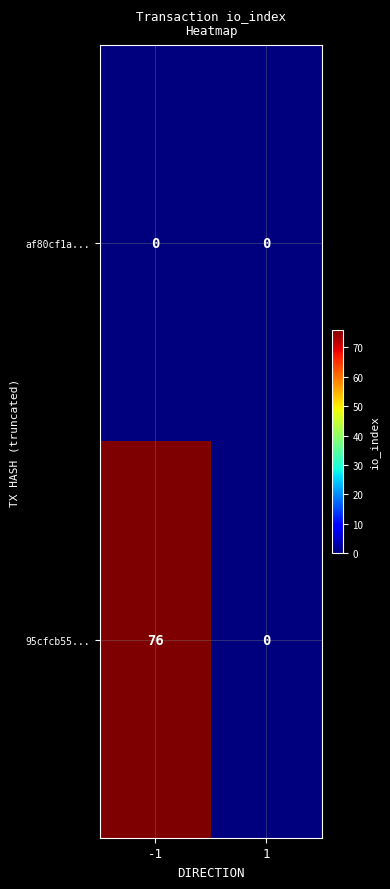

What is the total value across all series at -1?

76